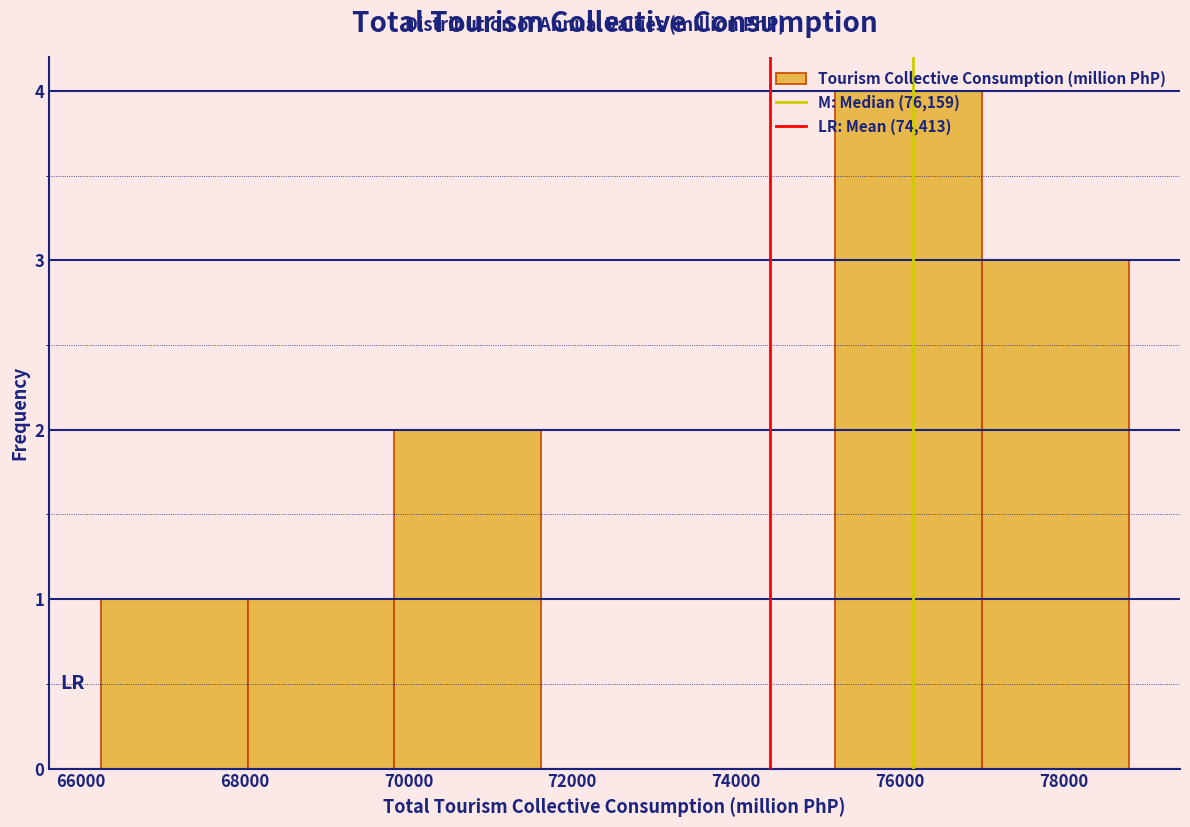

Over which range of the x-axis is the bar tallest?

75200 to 77000